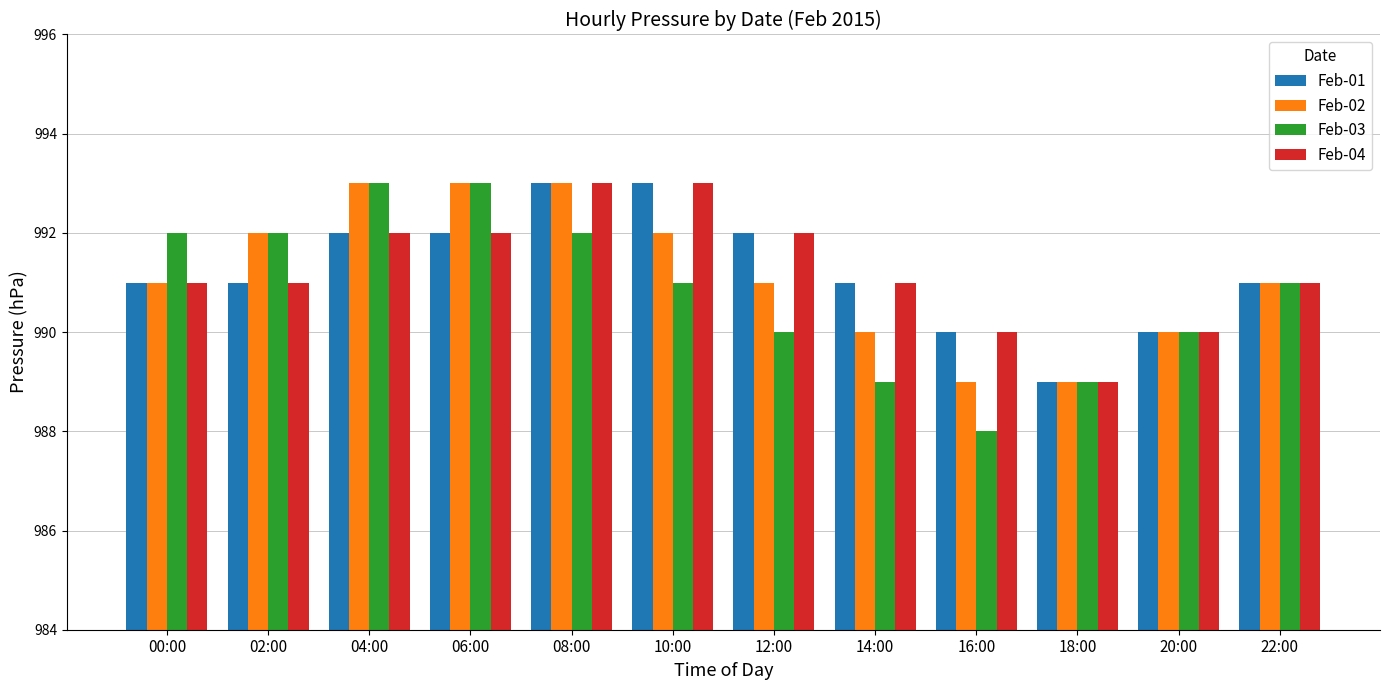

What is the total value across all series at 14:00?

3961